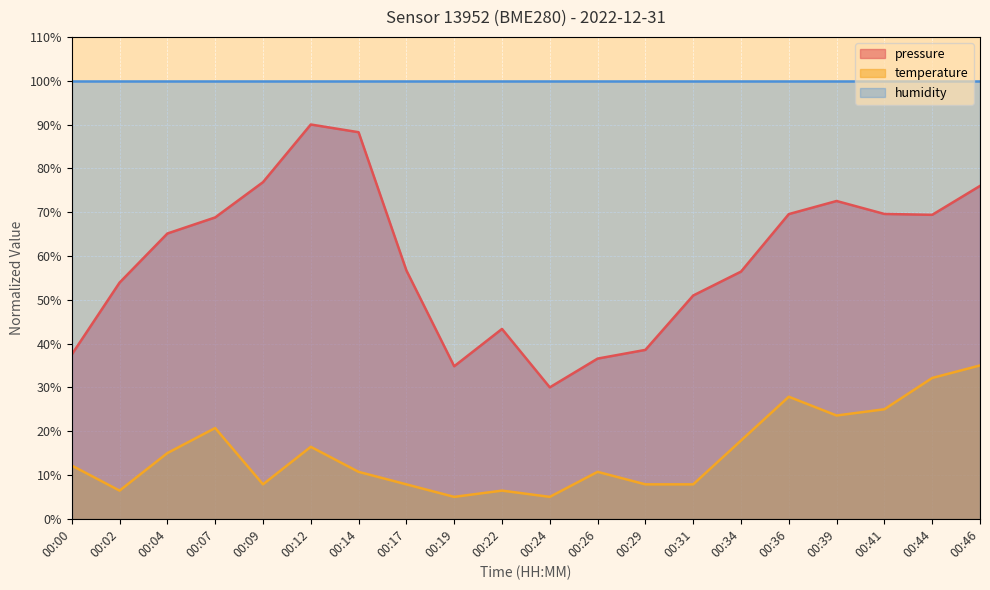

Read the pressure value at 00:19.

34.8